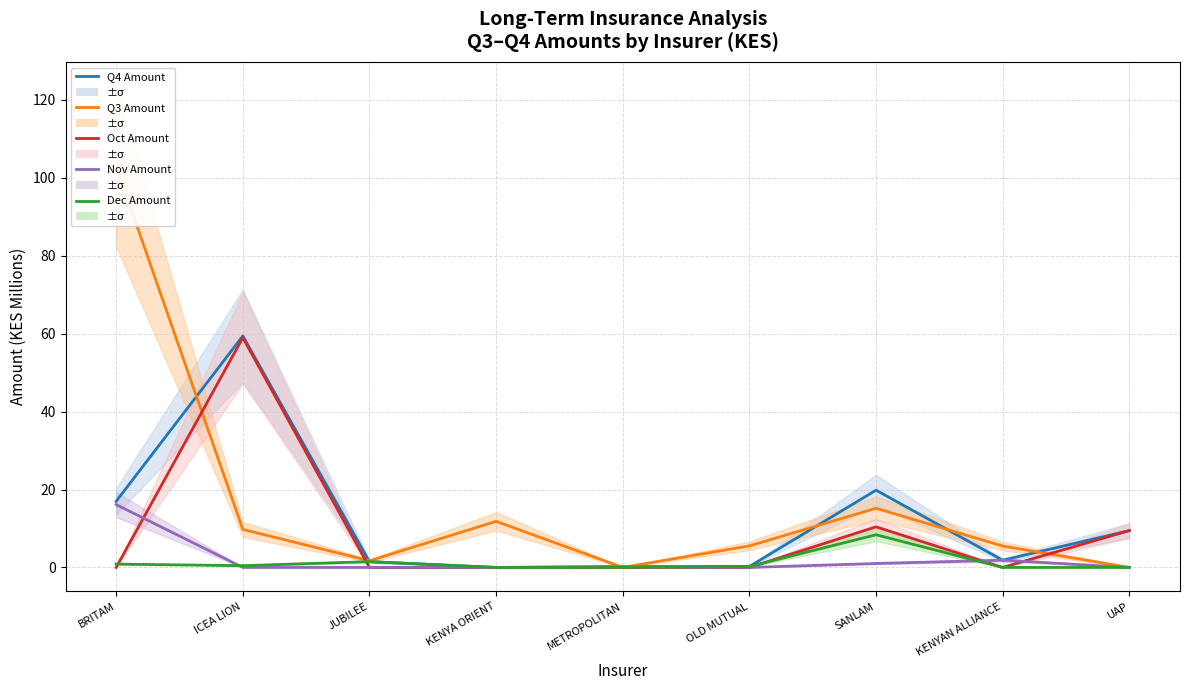

At which label does Q4 Amount (KES) first exceed 1?

BRITAM